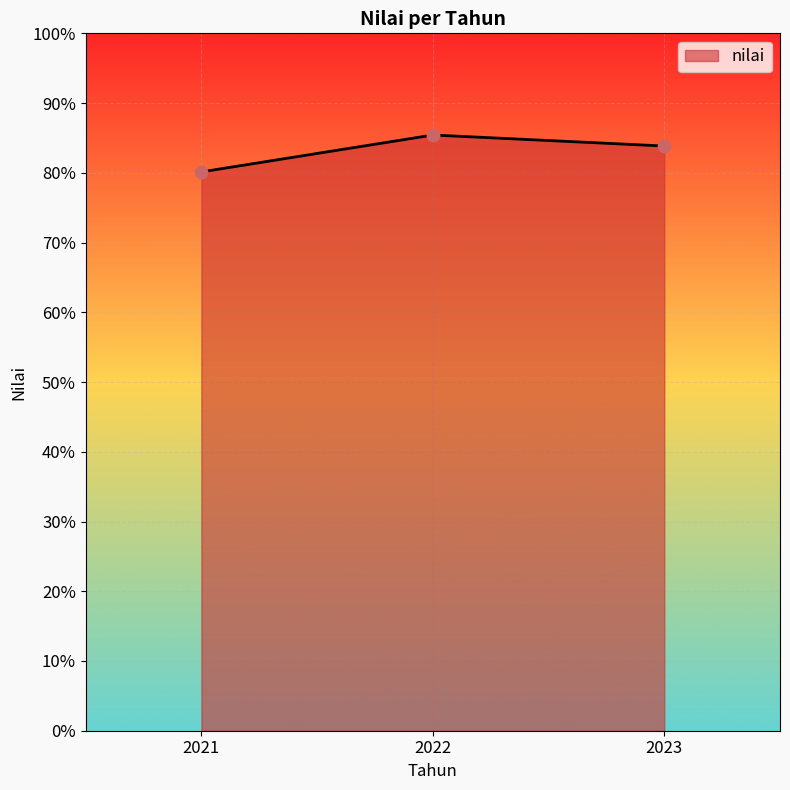

What is the ratio of the value at 2021 to the value at 2022?

0.9